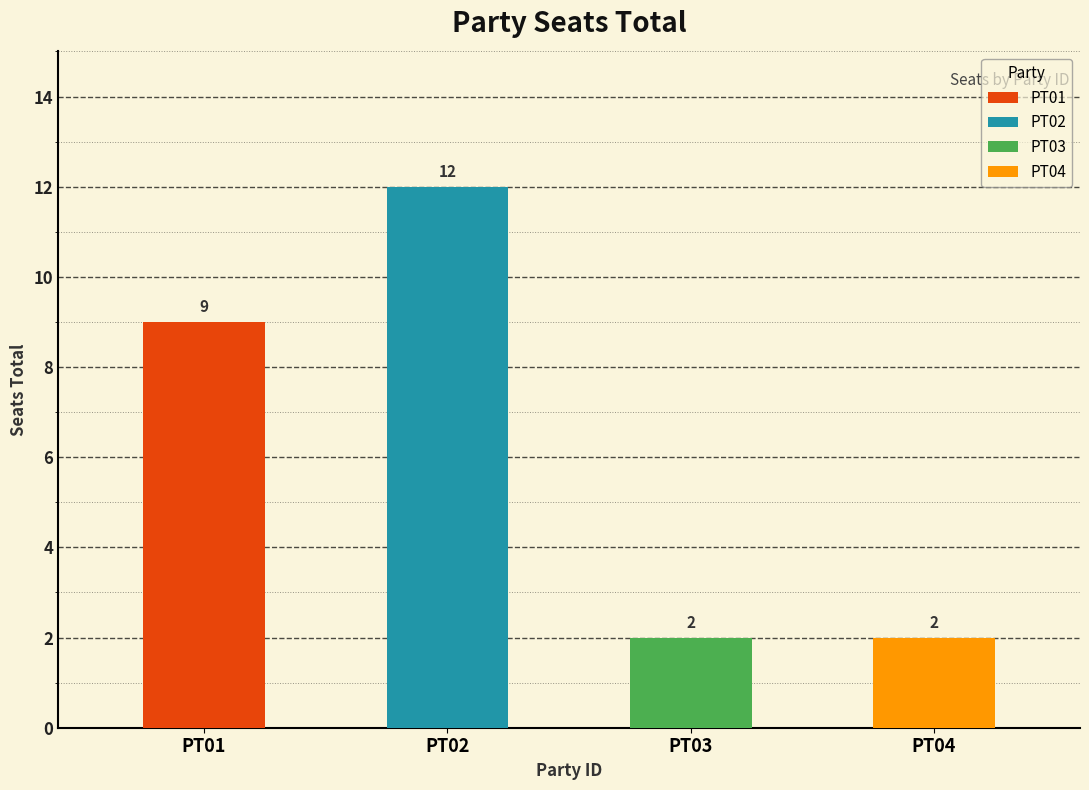

What is the value of the 4th bar from the left?

2